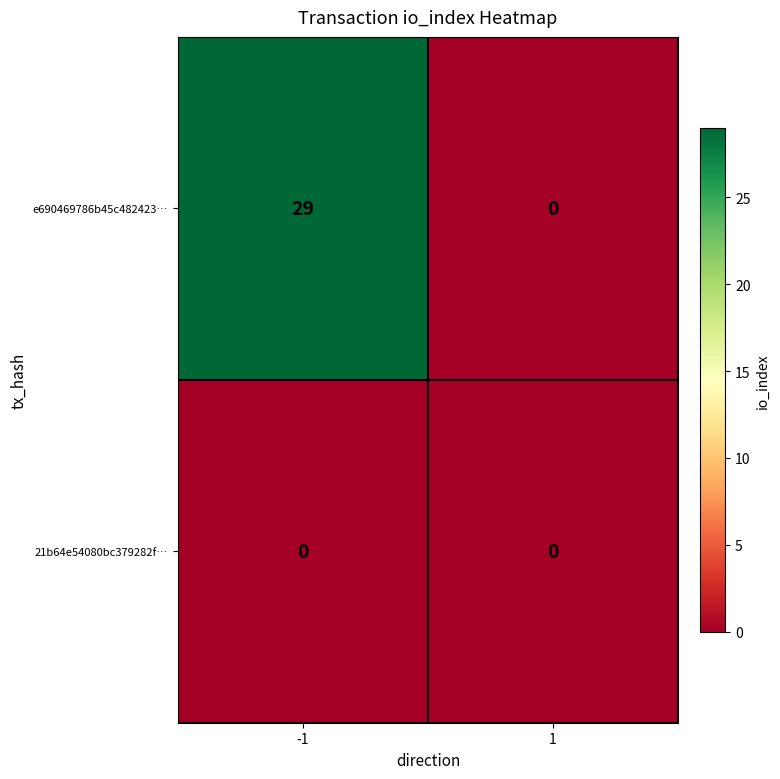

At -1, list the series in order from smallest to largest.

21b64e54080bc379282f…, e690469786b45c482423…